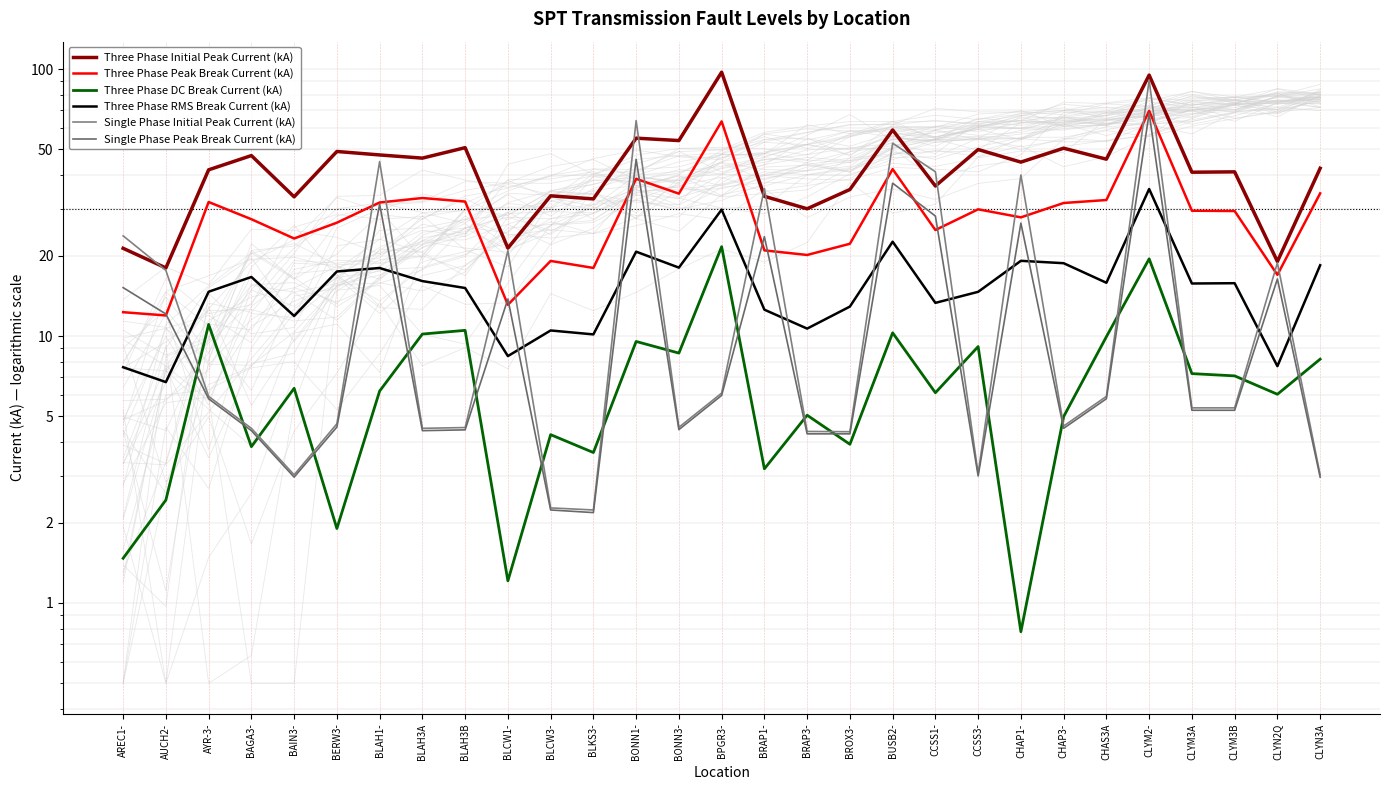

What is the difference between the maximum and minimum values in the Three Phase Initial Peak Current (kA) series?

79.3